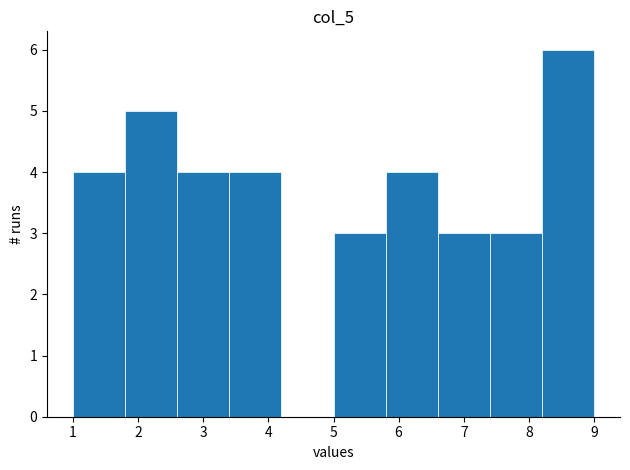

Which range on the x-axis has the tallest bar?

8.2 to 9.0